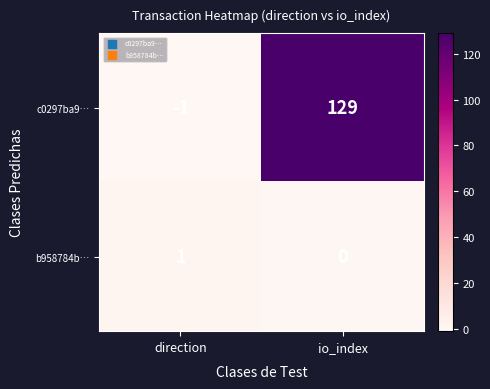

Reading left to right, what are all the values shown in this chart?

c0297ba9…: direction=-1	io_index=129
b958784b…: direction=1	io_index=0